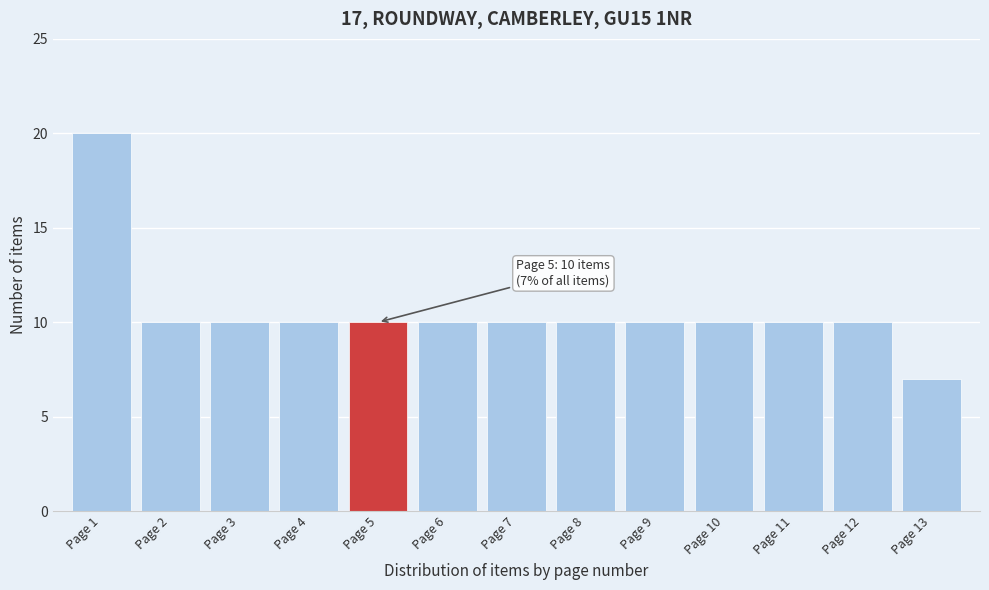

Reading right to left, what are all the values shown in this chart?

7	10	10	10	10	10	10	10	10	10	10	10	20